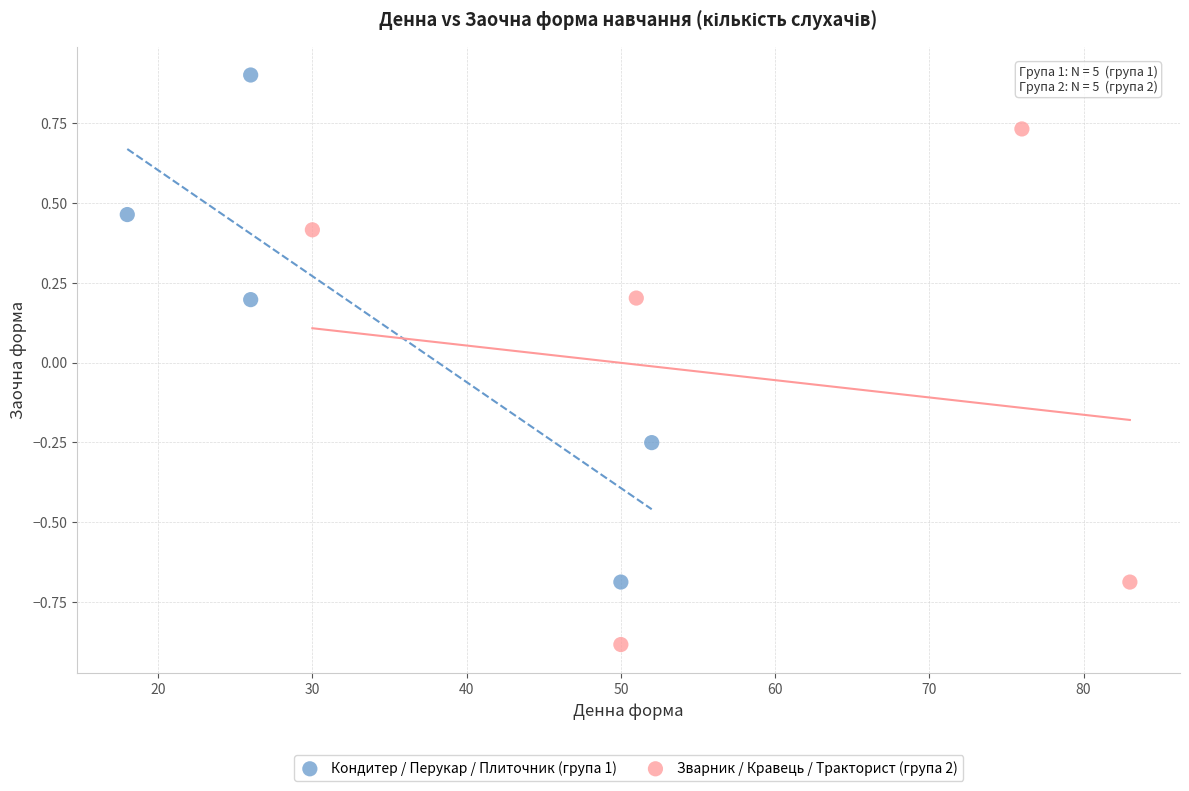

Which series reaches the maximum Y coordinate?

Кондитер / Перукар / Плиточник (група 1)